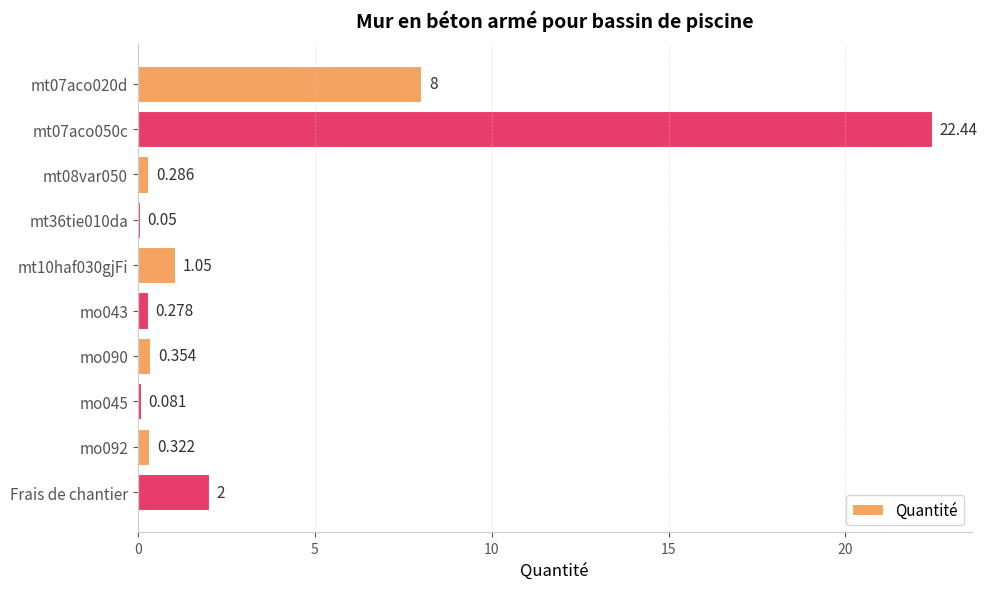

How many distinct data groups are displayed?

1